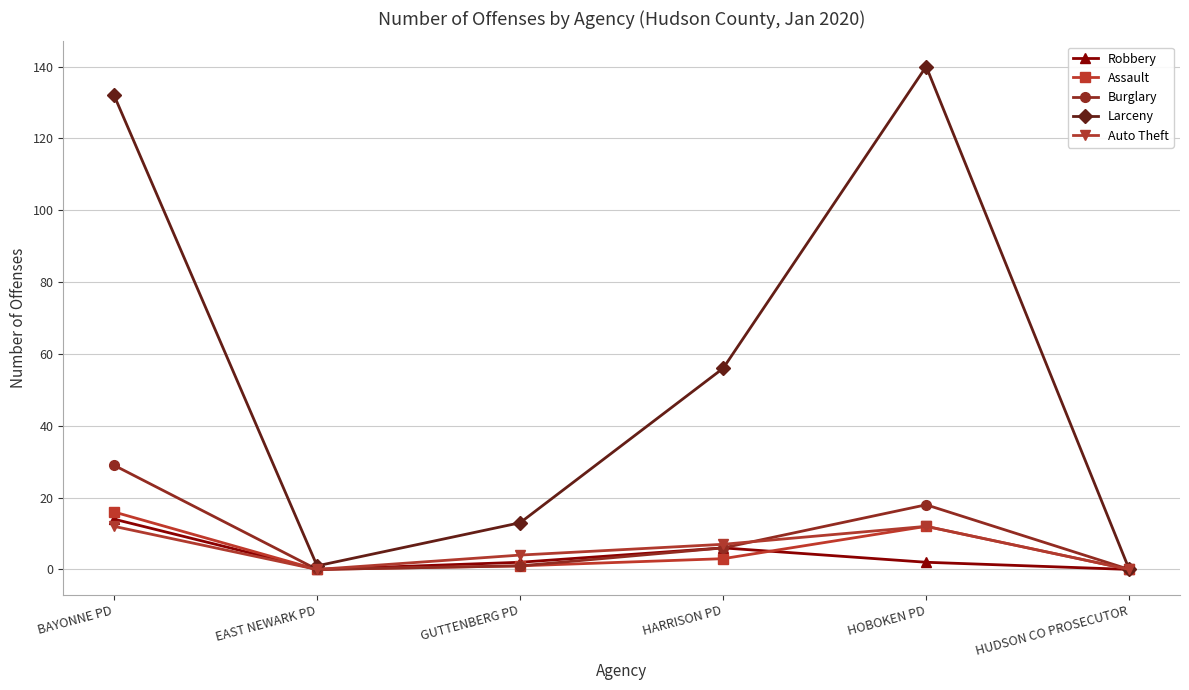

What is the sum of the Assault values at GUTTENBERG PD and EAST NEWARK PD?

1